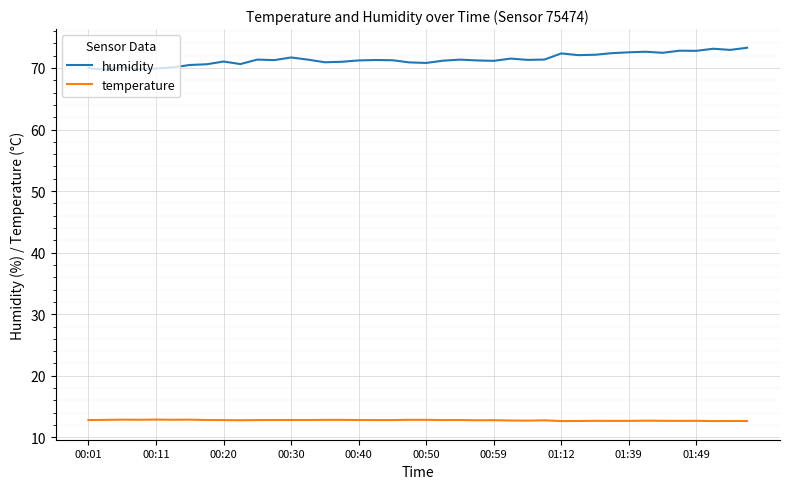

What is the minimum value shown in the chart?

12.6